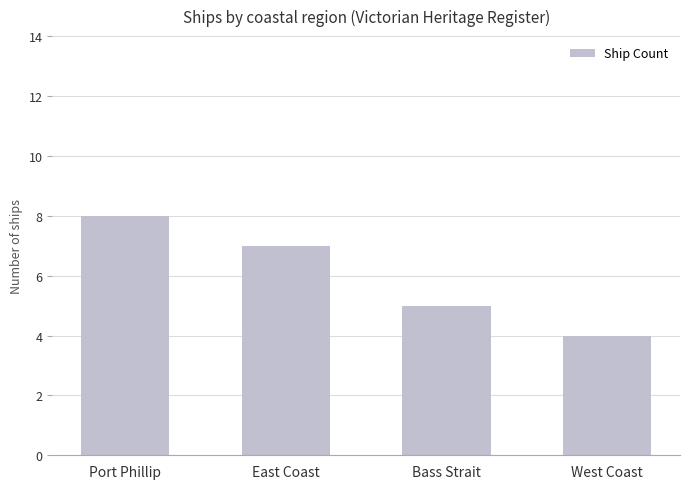

Approximately how many times larger is the value at East Coast compared to Port Phillip?

0.9